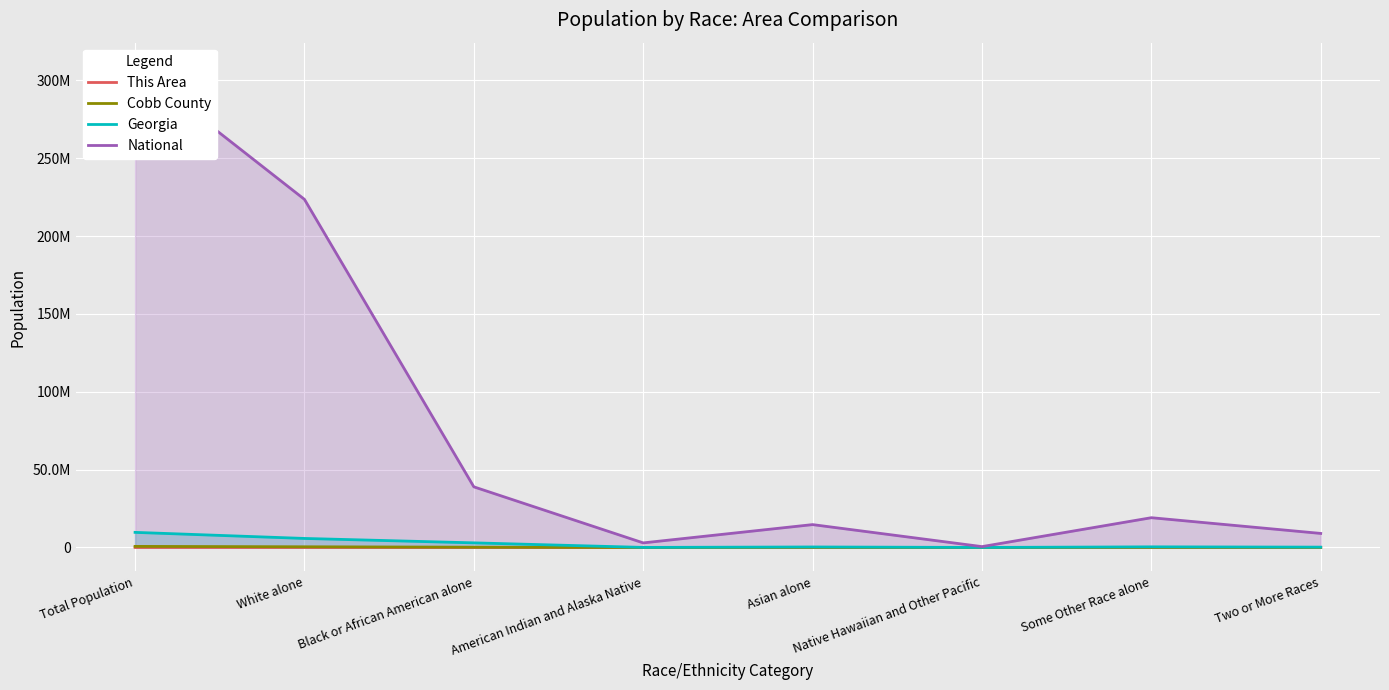

At how many categories does at least one series exceed 236973264?

1